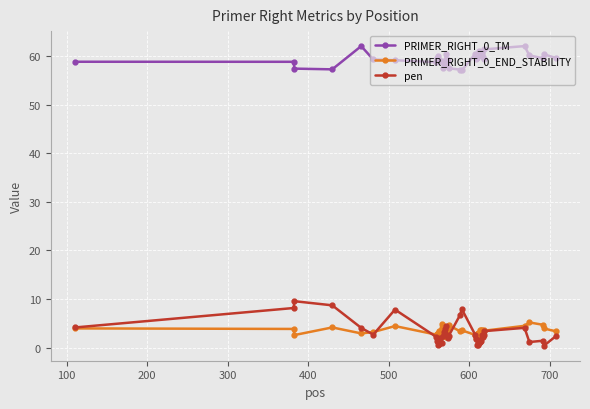

True or false: PRIMER_RIGHT_0_END_STABILITY and PRIMER_RIGHT_0_TM cross at least once.

False